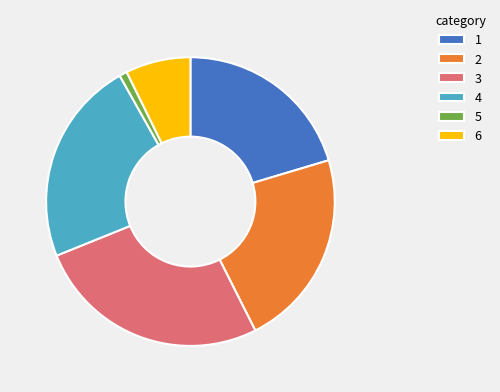

Is the sum of 4 and 6 greater than half?

No